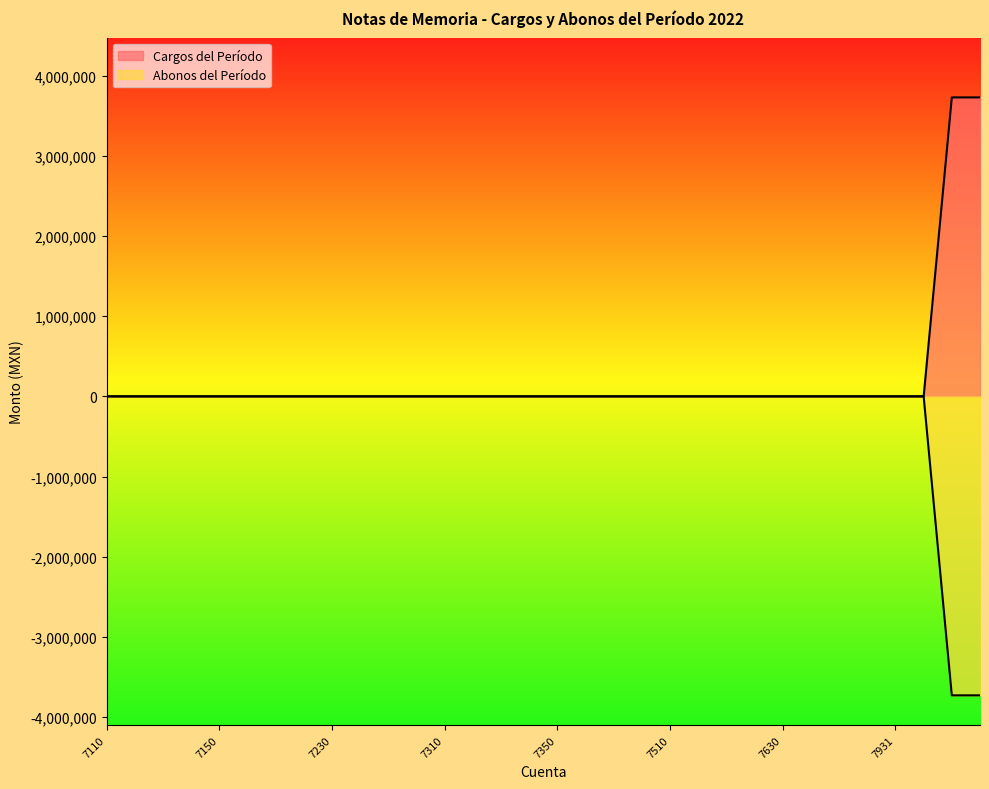

Is it true that Abonos del Período equals 0.0 at 7110?

True